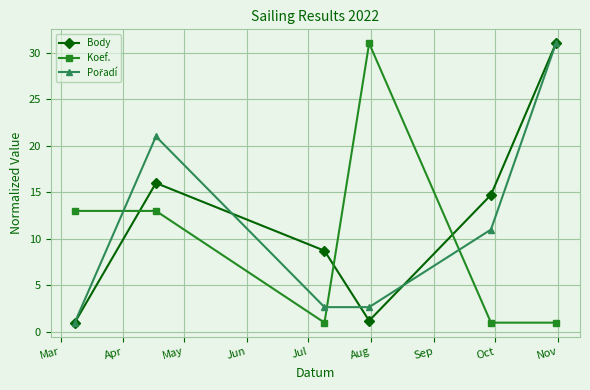

True or false: Koef. and Body intersect in this chart.

True